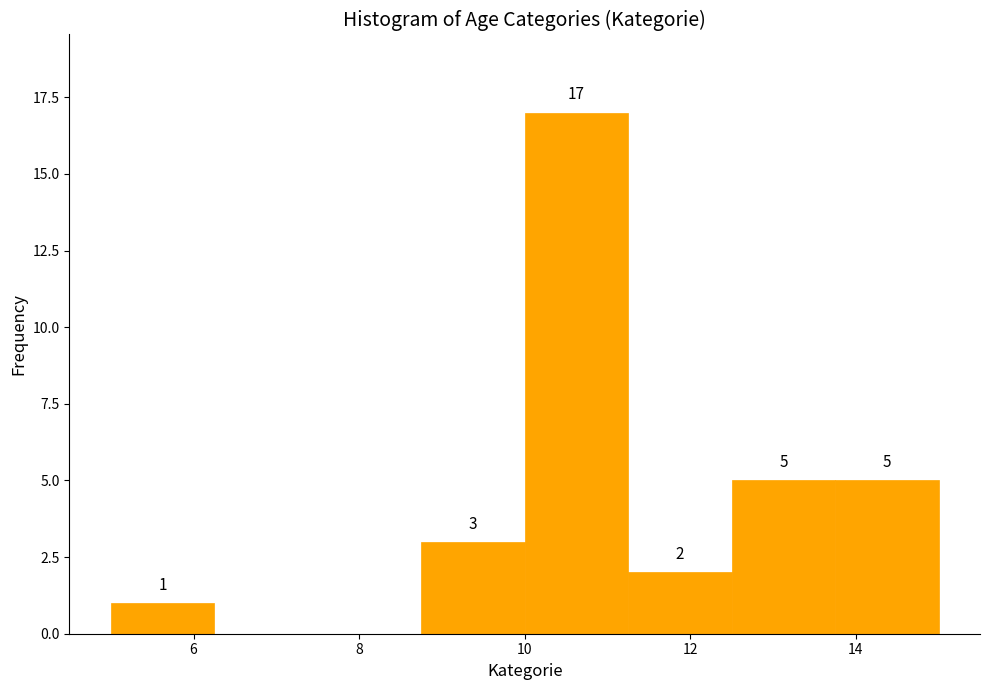

Which range on the x-axis has the tallest bar?

10.00 to 11.25